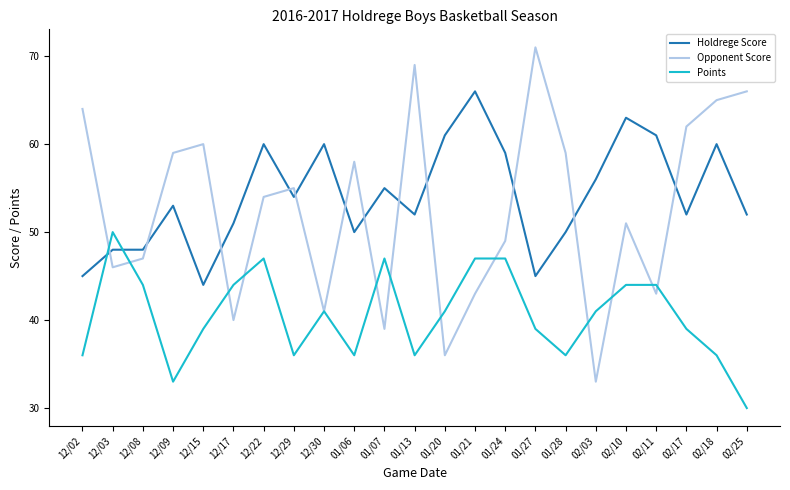

What are all the series names shown in the legend?

Holdrege Score, Opponent Score, Points